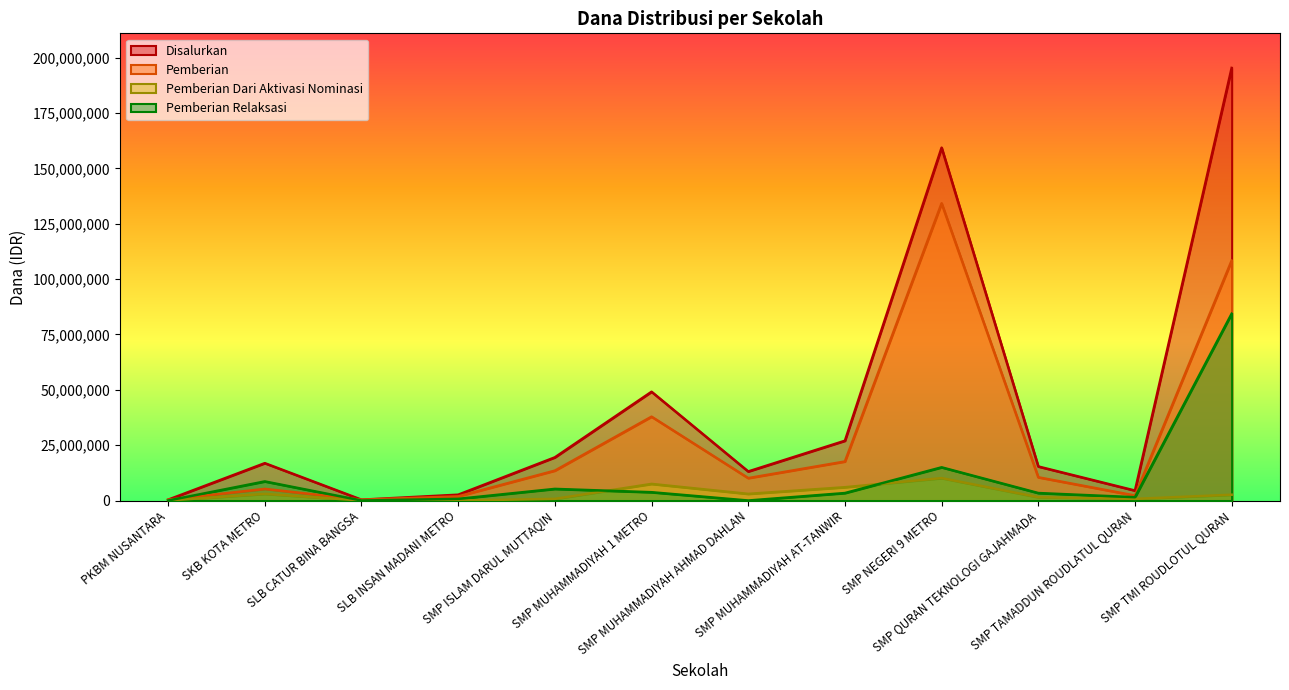

Which category has the highest value in the Pemberian series?

SMP NEGERI 9 METRO